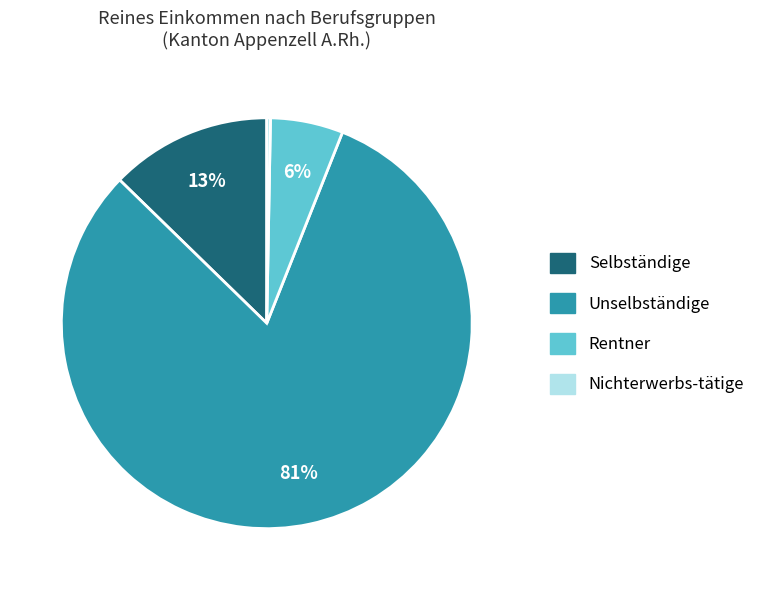

Is there a majority slice in this chart?

Yes